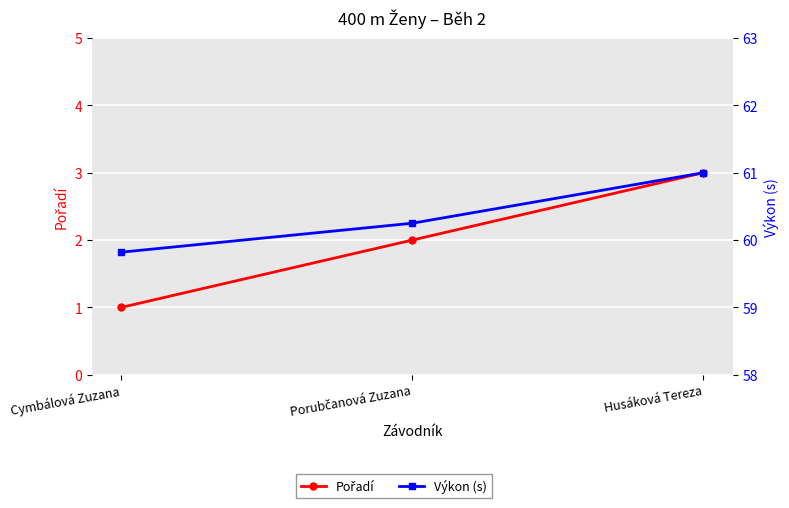

True or false: Pořadí has a value of 3.0 at Husáková Tereza.

True